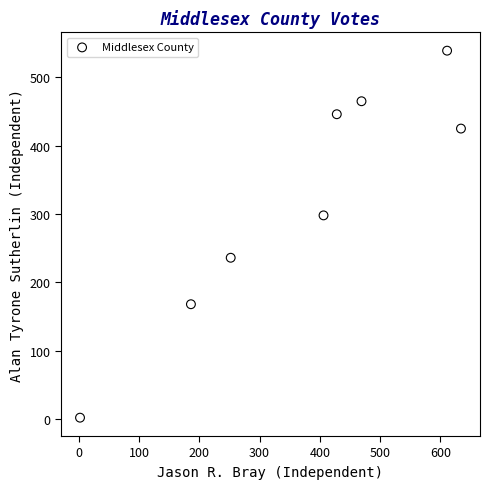

What is the range of Y values (max minus min)?

537